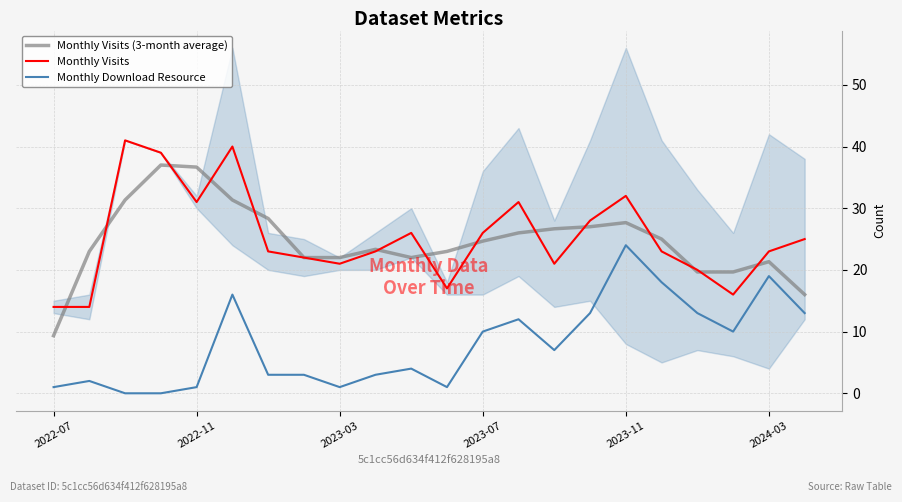

Which series has the largest range (max minus min)?

Monthly Visits (3-month average)